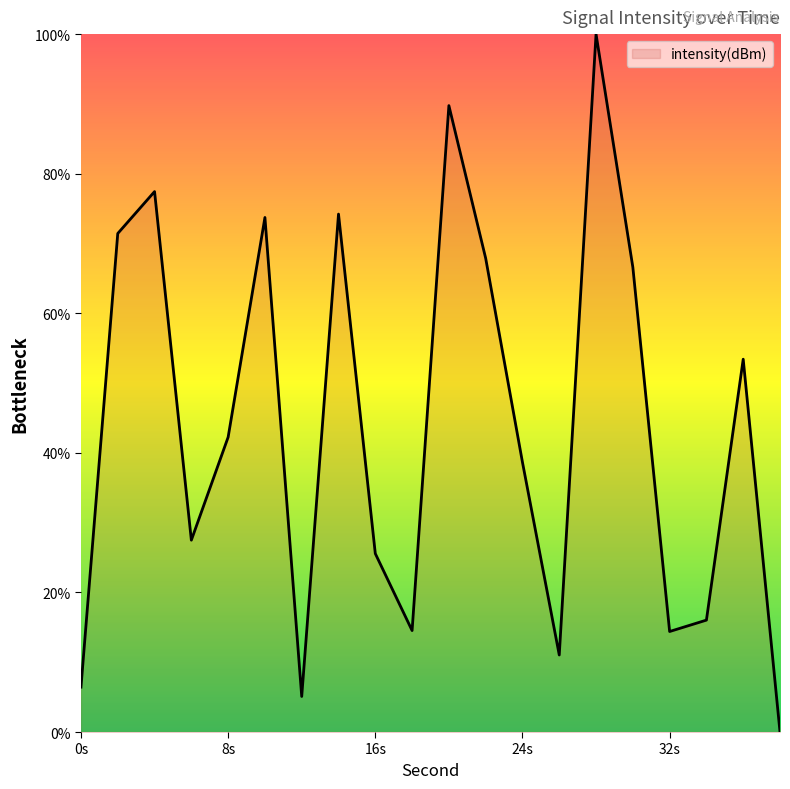

What is the difference between the maximum and minimum values?

100.0